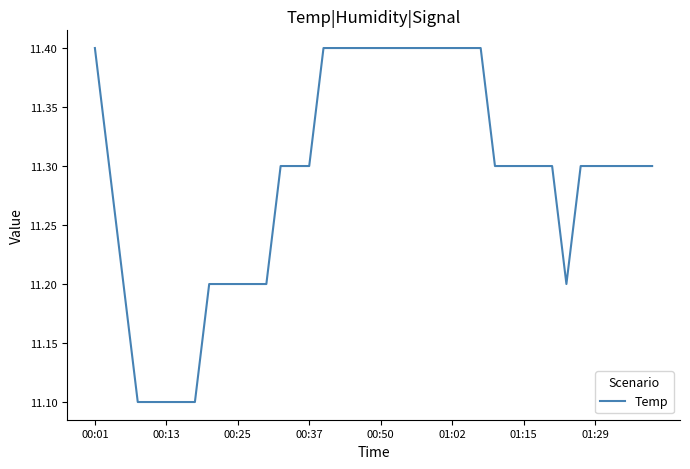

What is the minimum value shown in the chart?

11.1